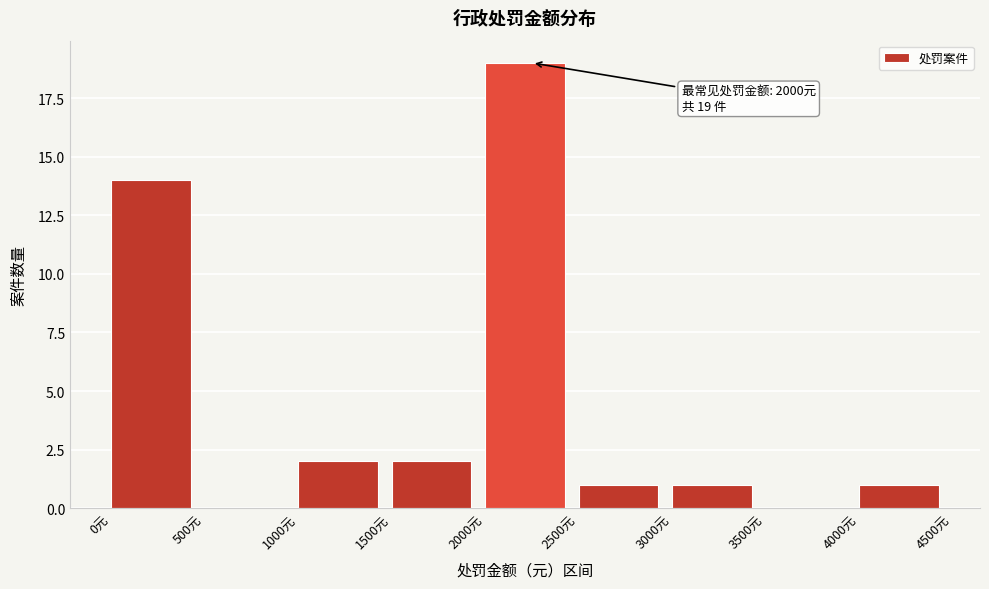

Which range on the x-axis has the tallest bar?

2000 to 2500